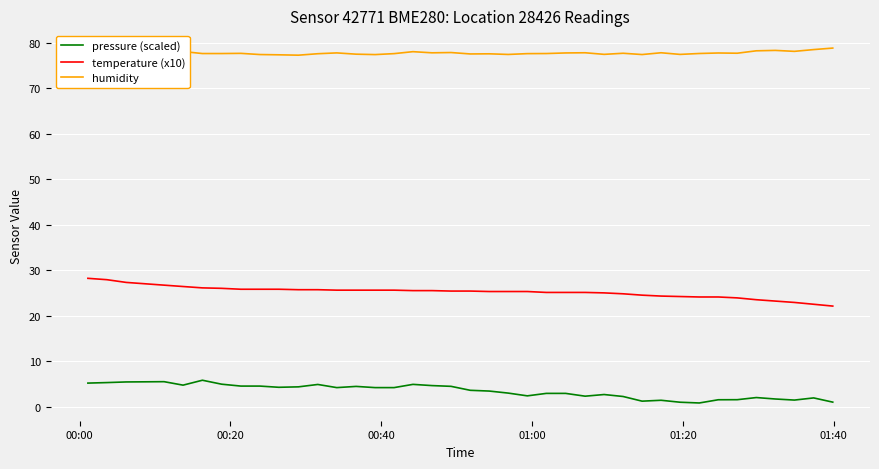

What is the maximum value for pressure (scaled)?

5.8